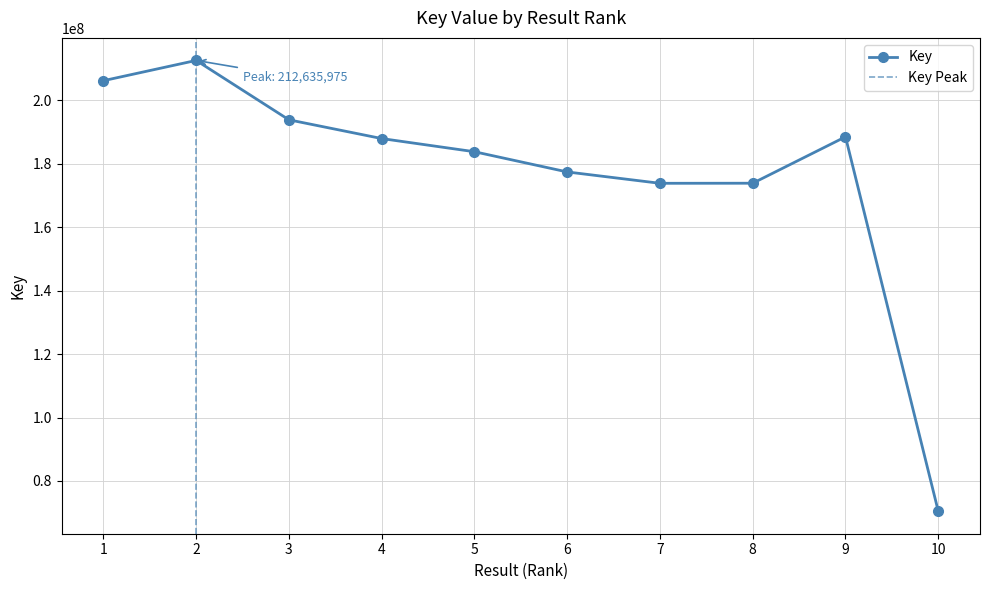

What is the value of the 7th point from the left?

173880838